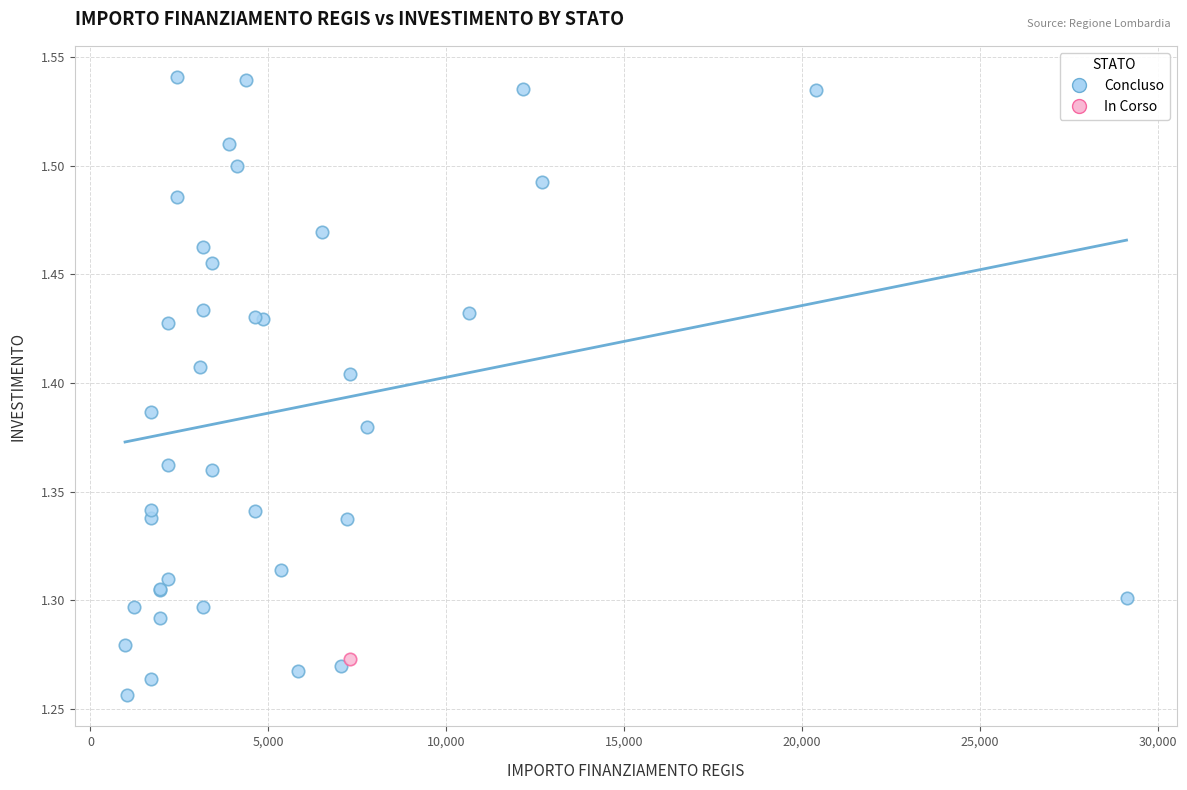

What are all the series names shown in the legend?

Concluso, In Corso